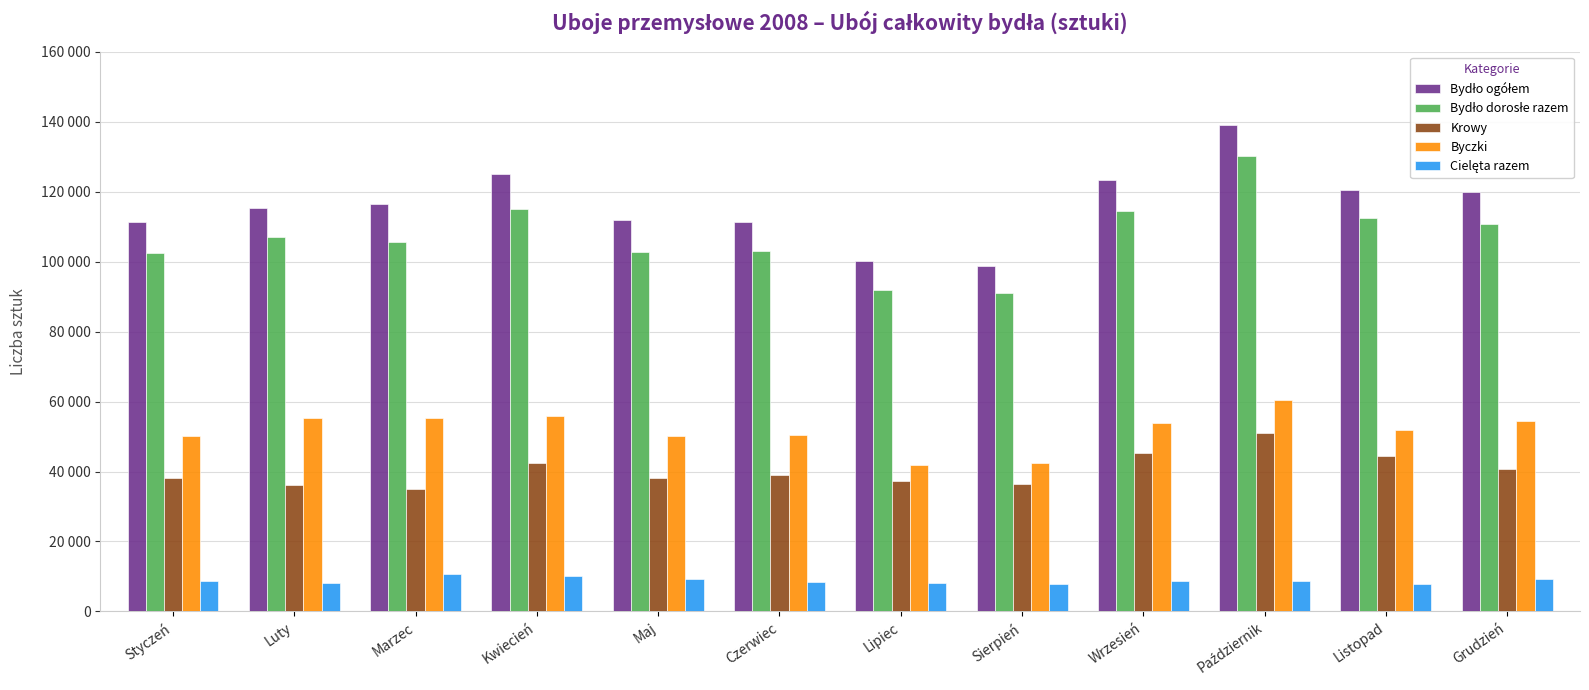

True or false: Krowy has a value of 45240 at Wrzesień.

True